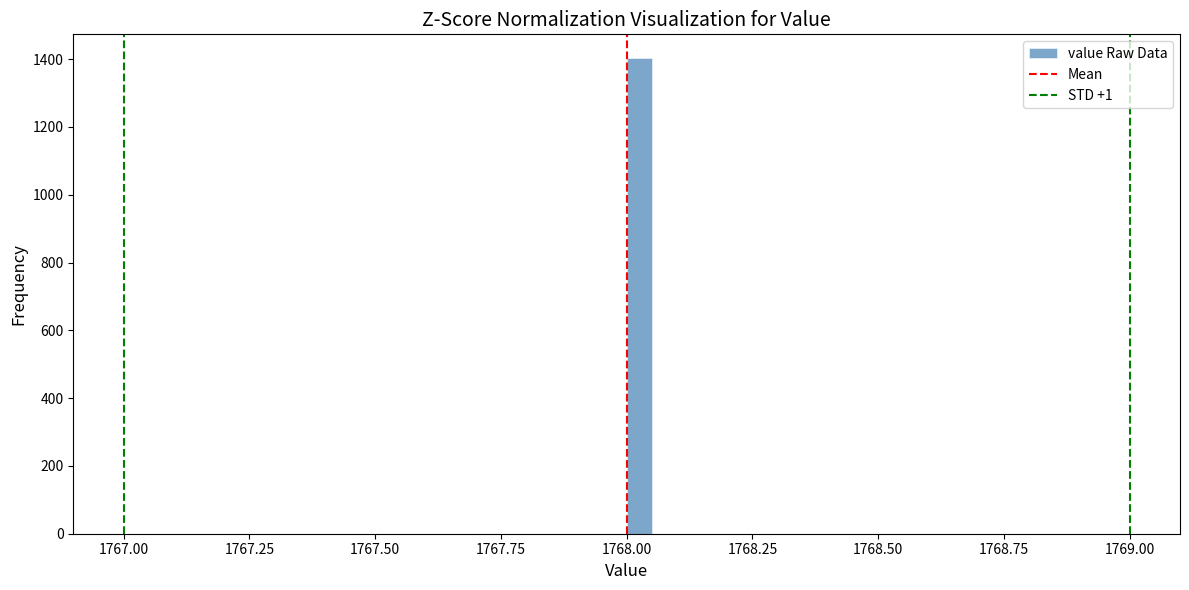

Read against the x-axis, roughly where is the centre of the tallest bar?

1768.05